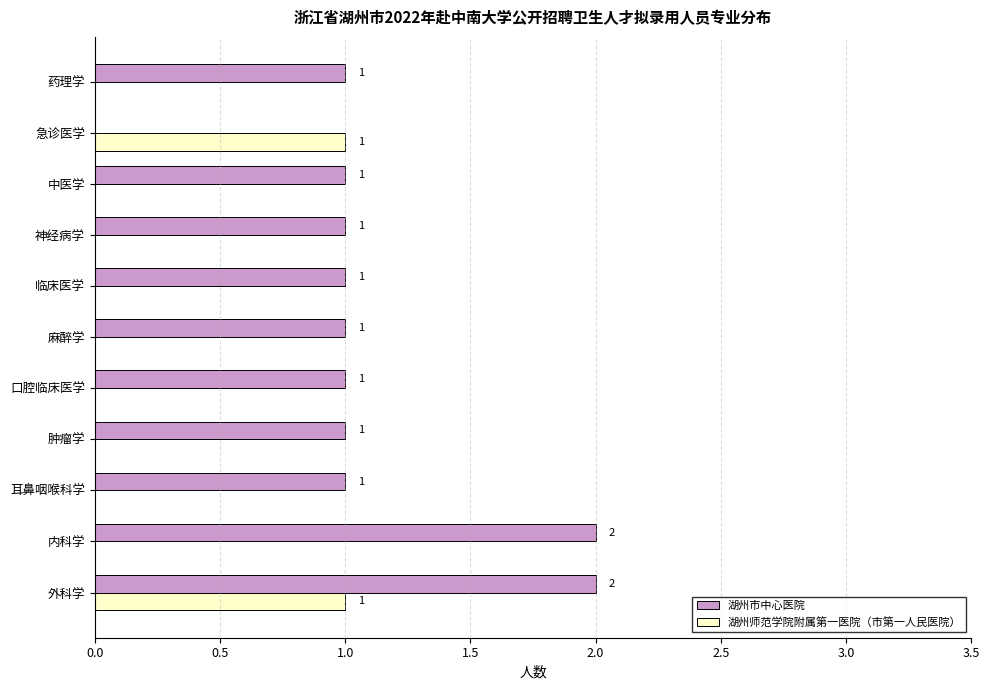

What are all the series names shown in the legend?

湖州市中心医院, 湖州师范学院附属第一医院（市第一人民医院）